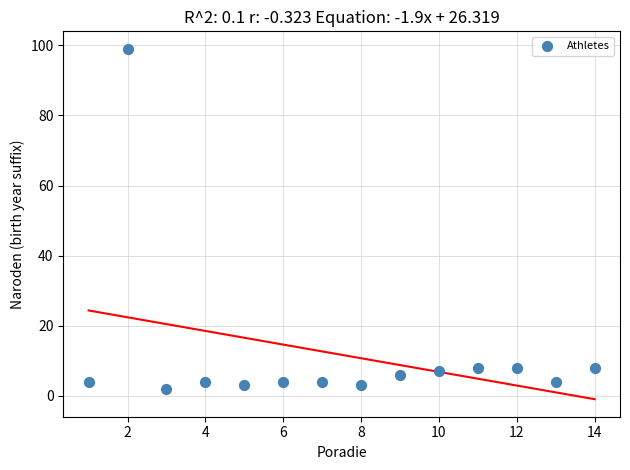

What is the range of X values (max minus min)?

13